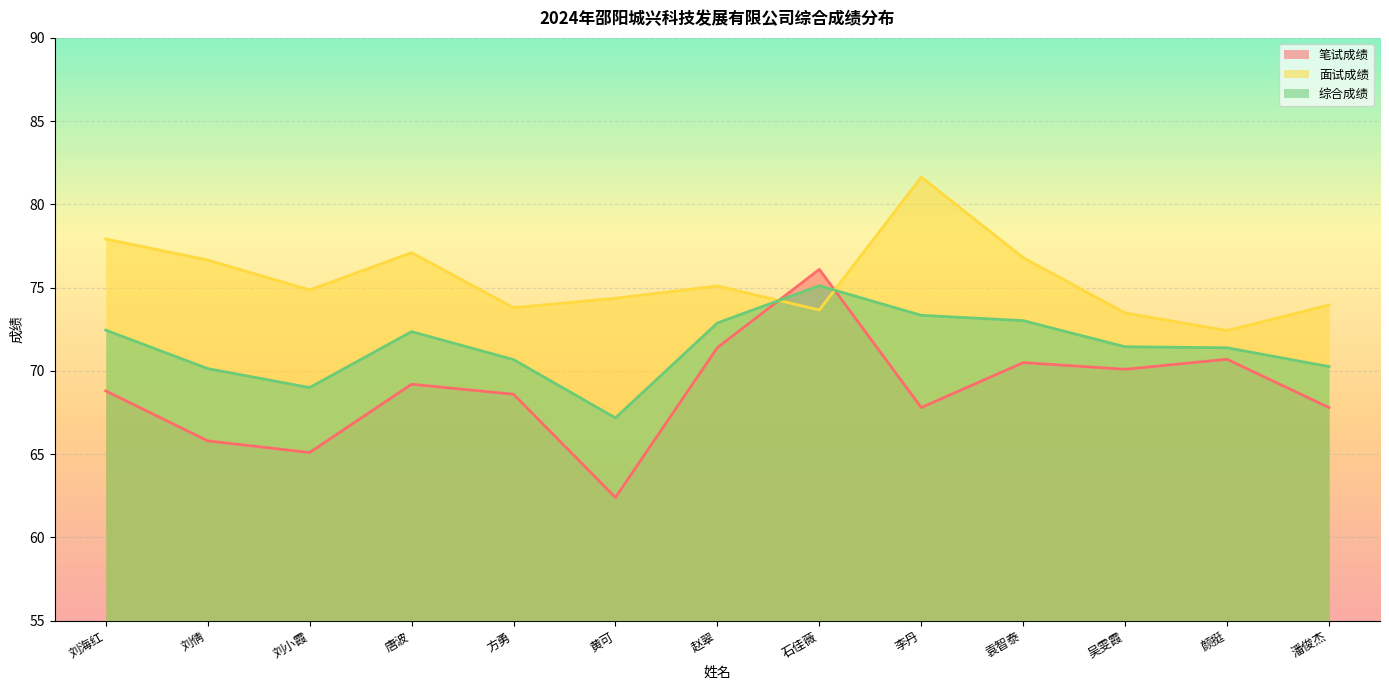

What is the difference between the 综合成绩 values at 潘俊杰 and 方勇?

0.4